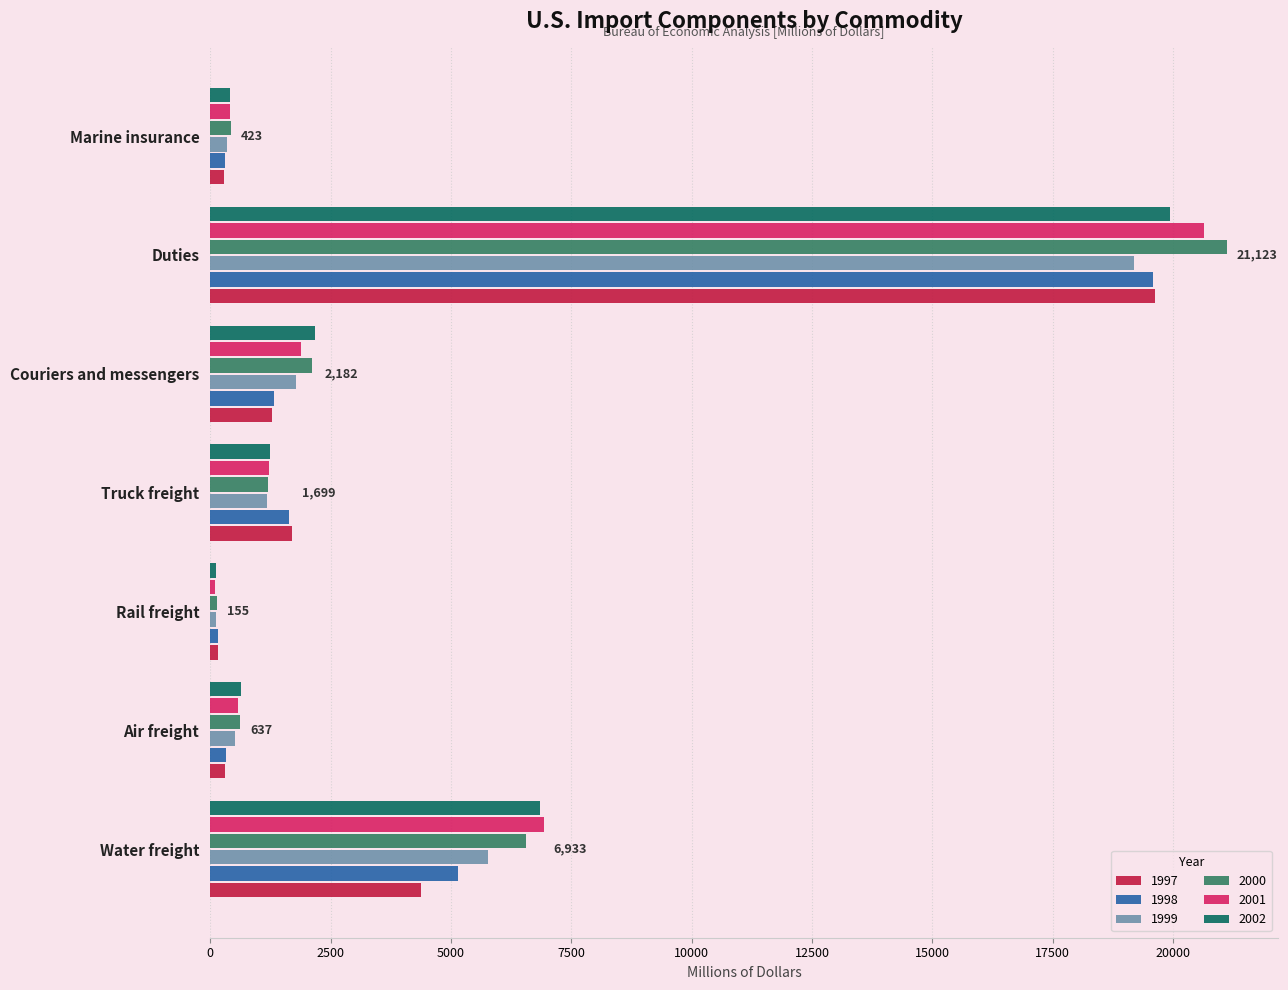

Which category has the highest value across all series?

Duties